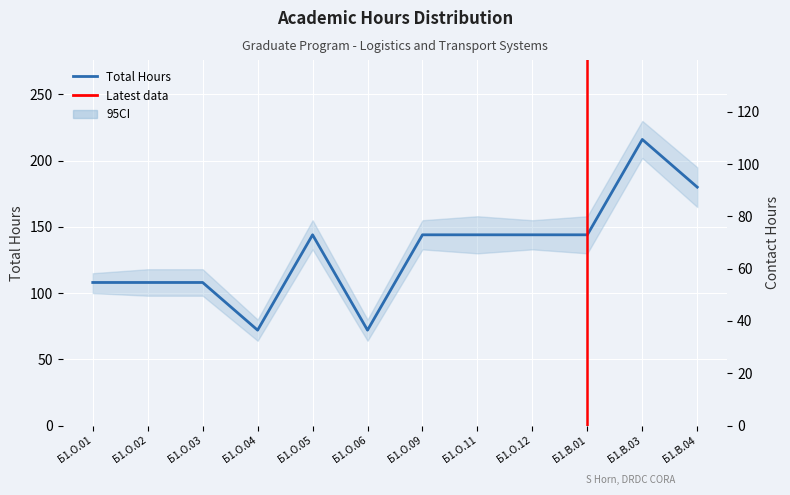

Count the number of data series in this chart.

2